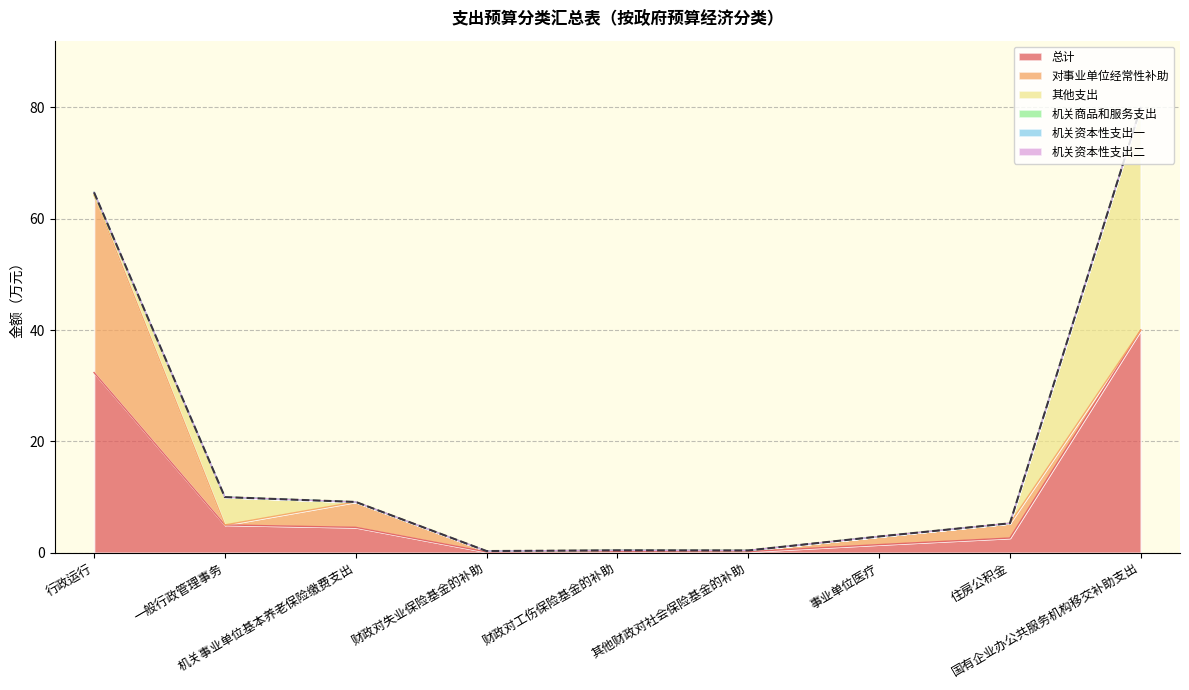

Which has a higher value, 财政对失业保险基金的补助 or 其他财政对社会保险基金的补助?

其他财政对社会保险基金的补助